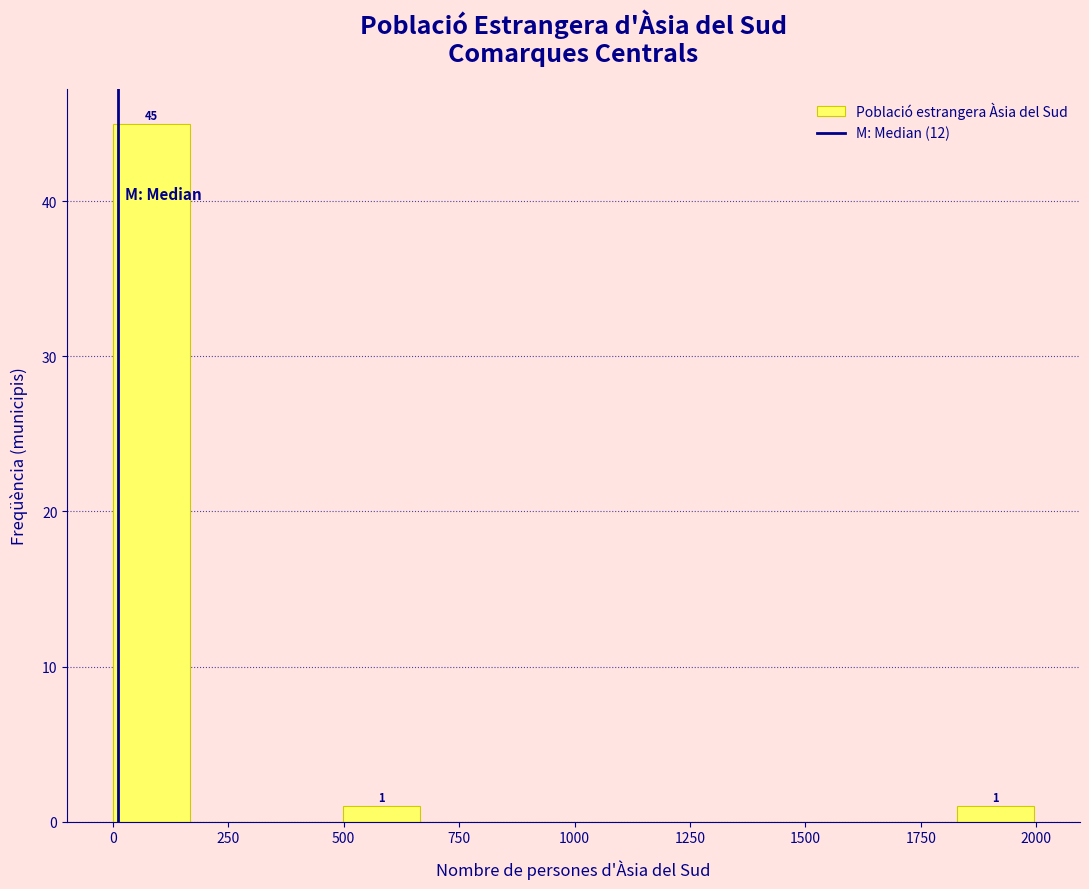

Around what value on the x-axis is the tallest bar? Give the approximate position of its centre, as read against the axis.

100